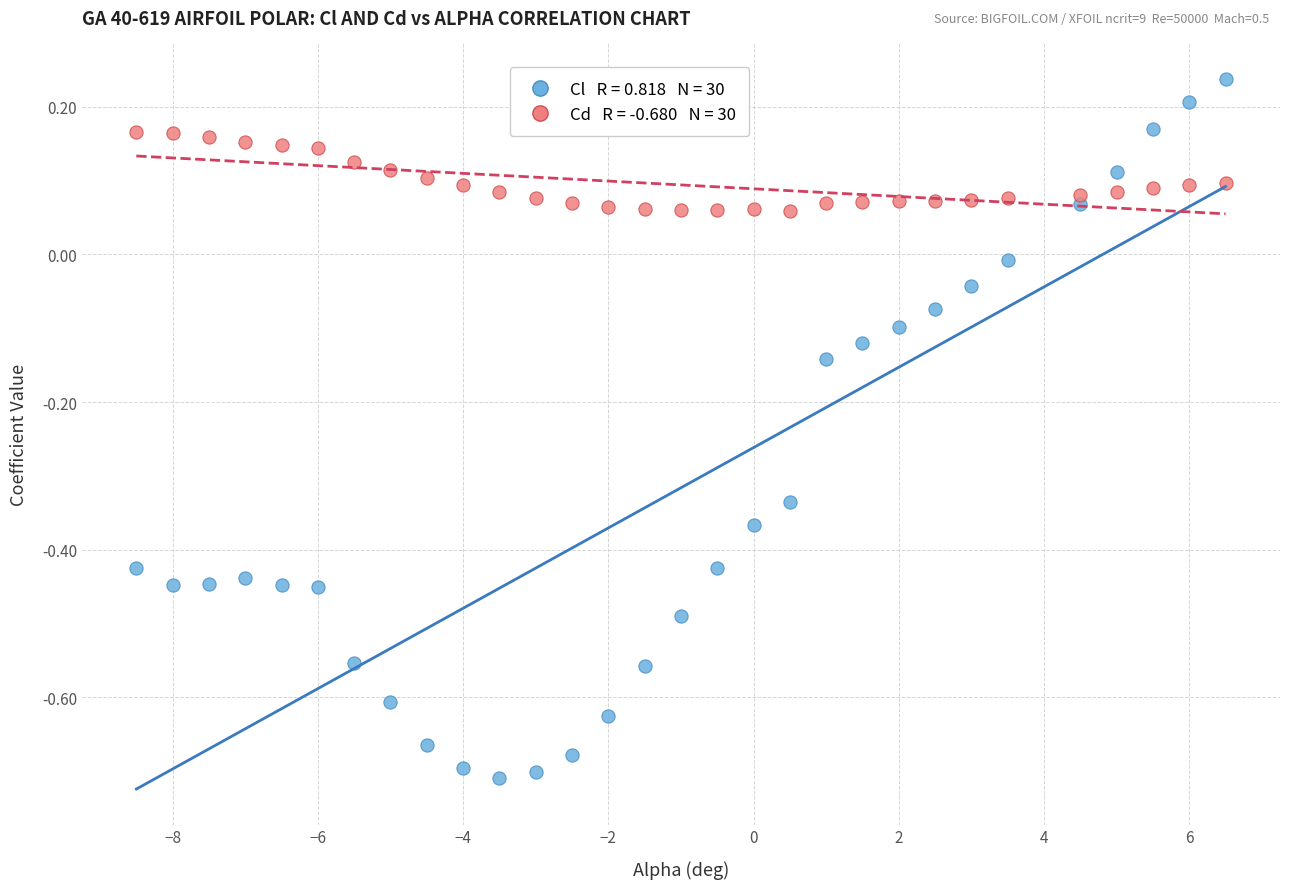

Across all data points, what is the range of Y values (max minus min)?

0.9